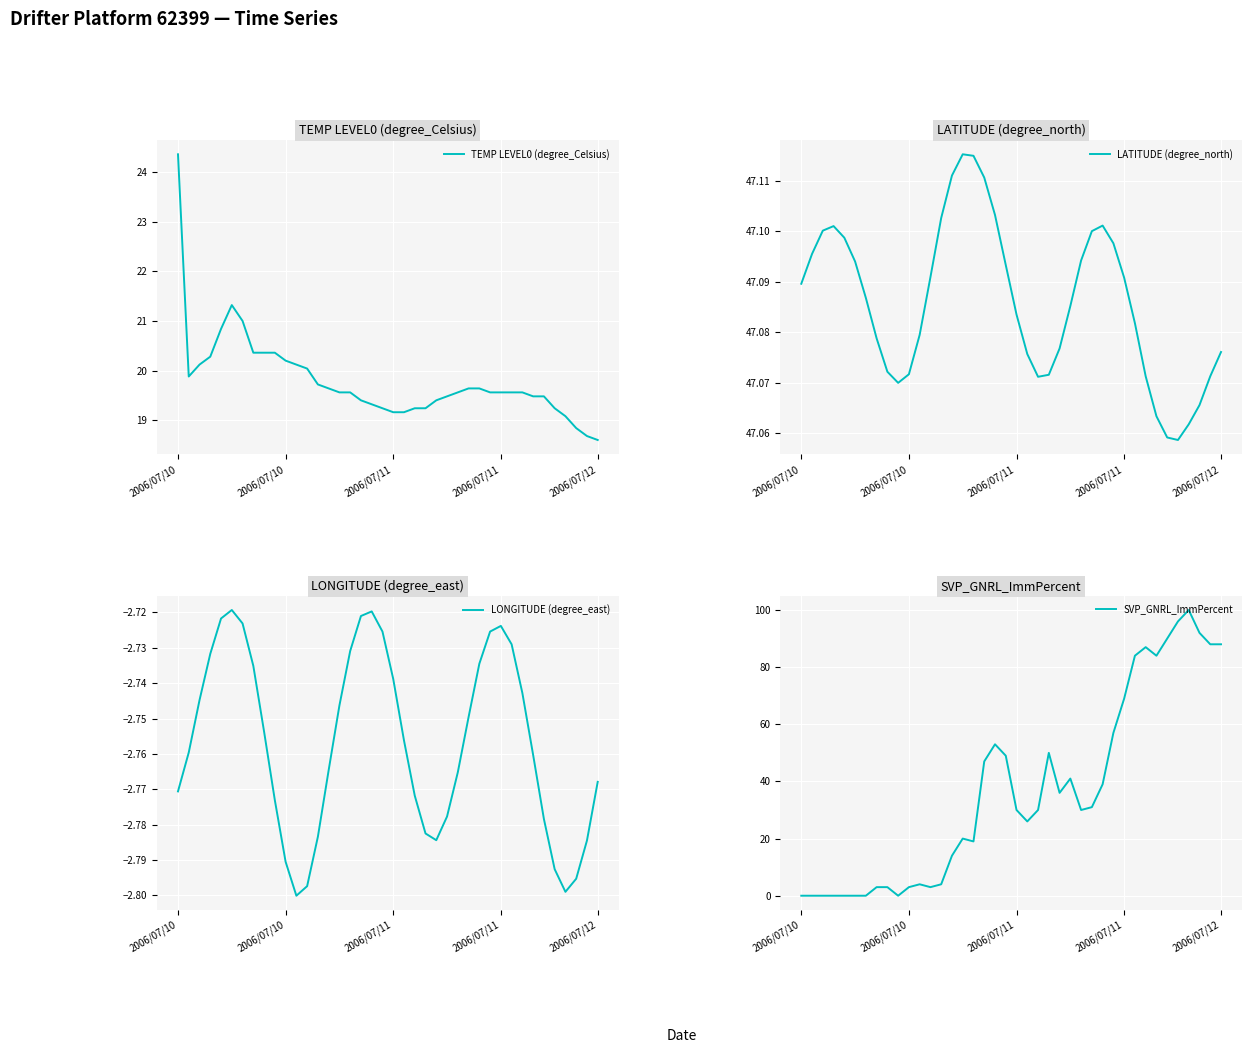

Is the value of LONGITUDE (degree_east) at 16 greater than the value of LATITUDE (degree_north) at 14?

No